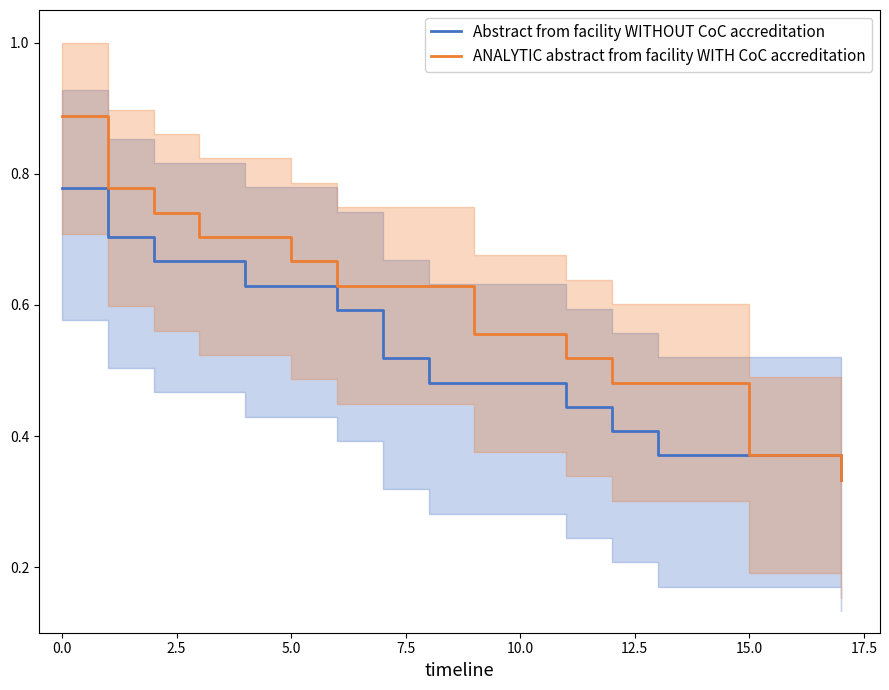

True or false: ANALYTIC abstract from facility WITH CoC accreditation and Abstract from facility WITHOUT CoC accreditation cross at least once.

False